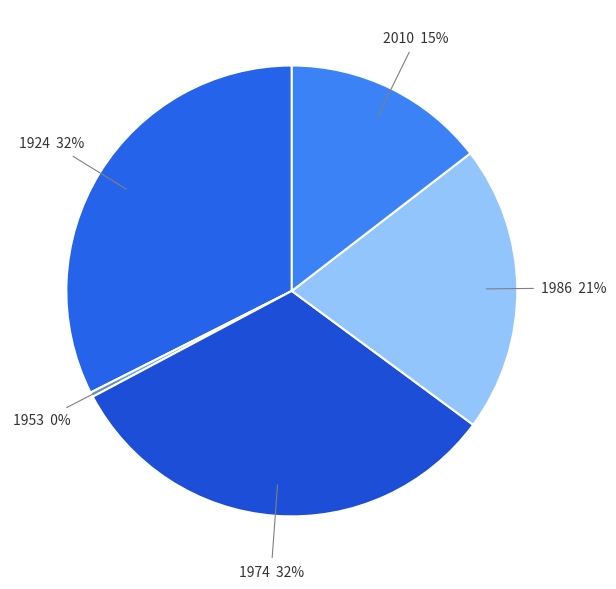

Which has a higher value, 1986 or 2010?

1986